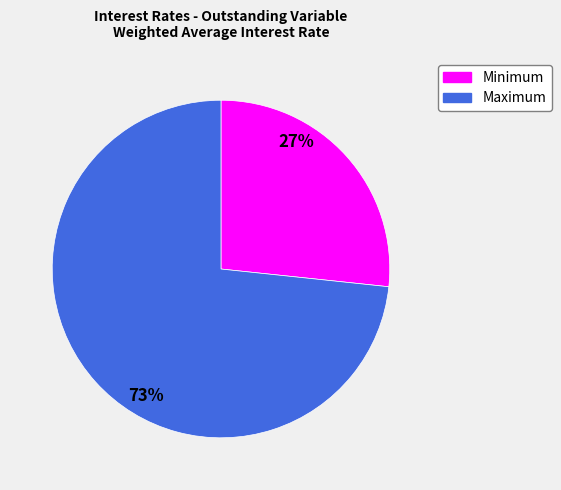

Which has a higher value, Minimum or Maximum?

Maximum